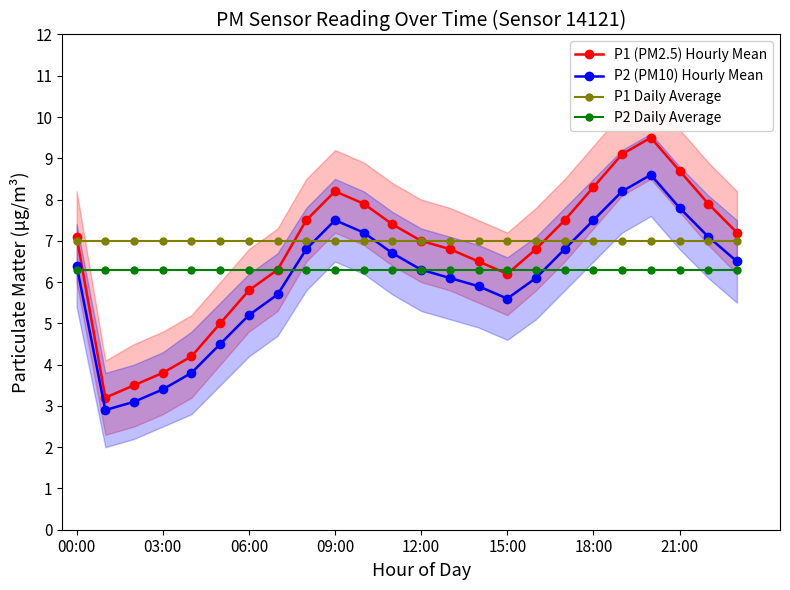

True or false: P2 (PM10) Hourly Mean has more than 1 points higher than both neighbors.

True